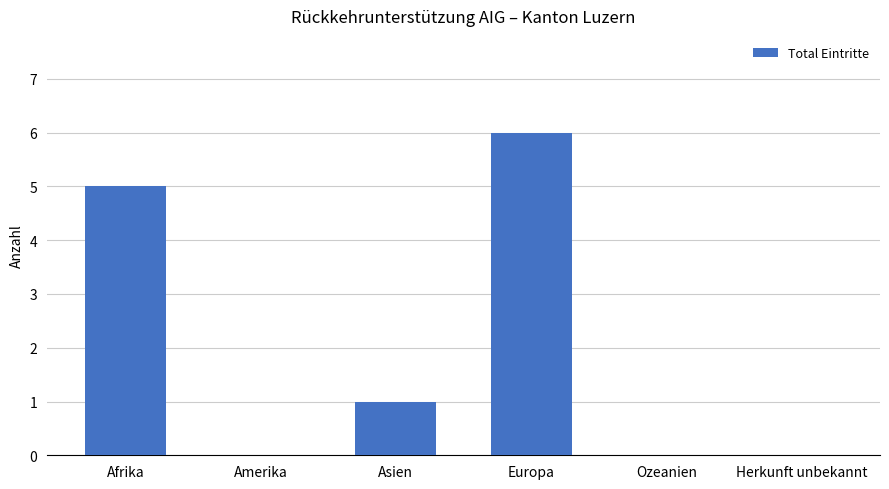

Are the bars horizontal?

No